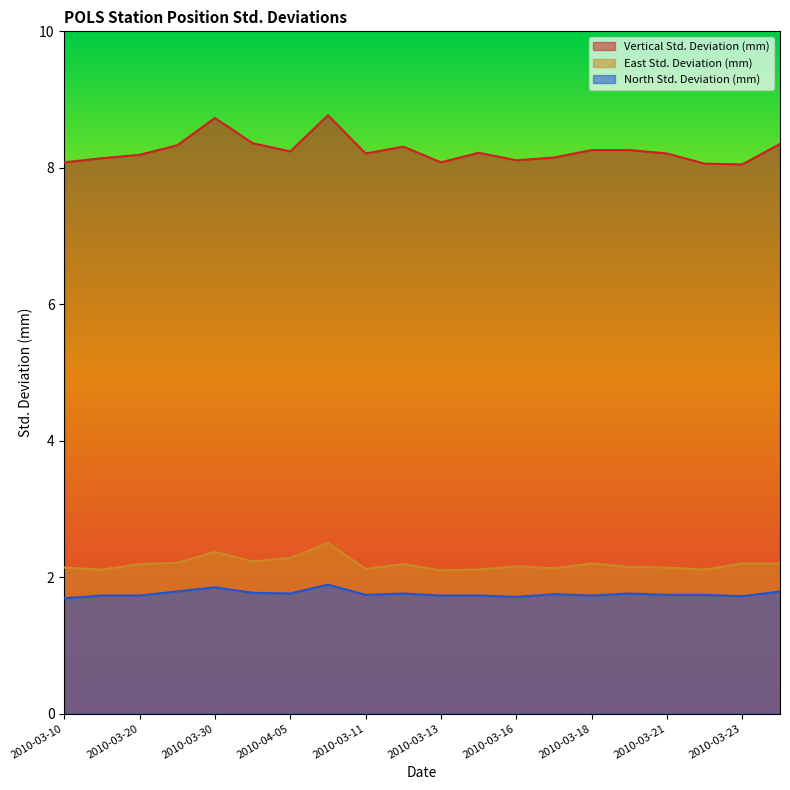

Count the East Std. Deviation (mm) values in the range 2 to 3.

20